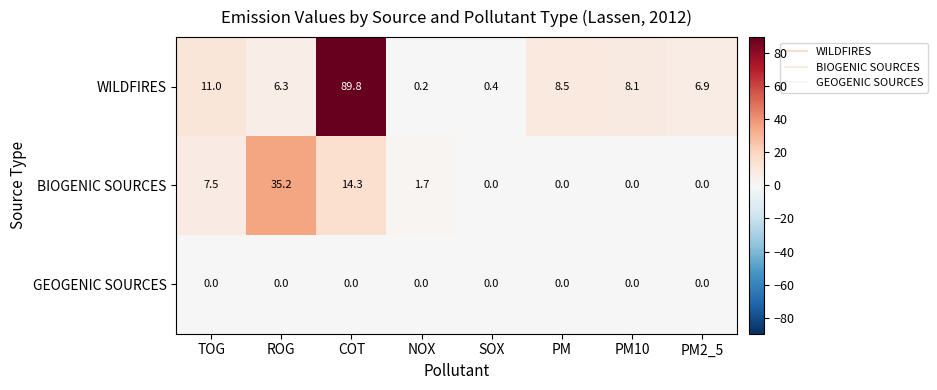

What is the difference between the highest and lowest values at PM10?

8.1